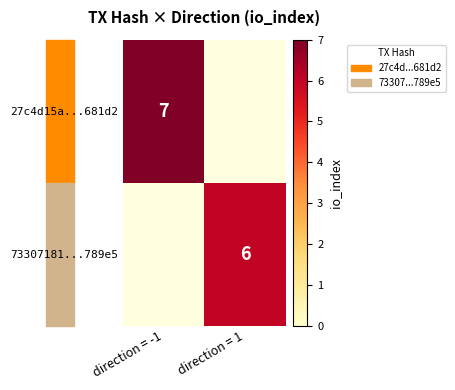

The value of 27c4d15a...681d2 at direction = -1 is 10.3. True or false?

False